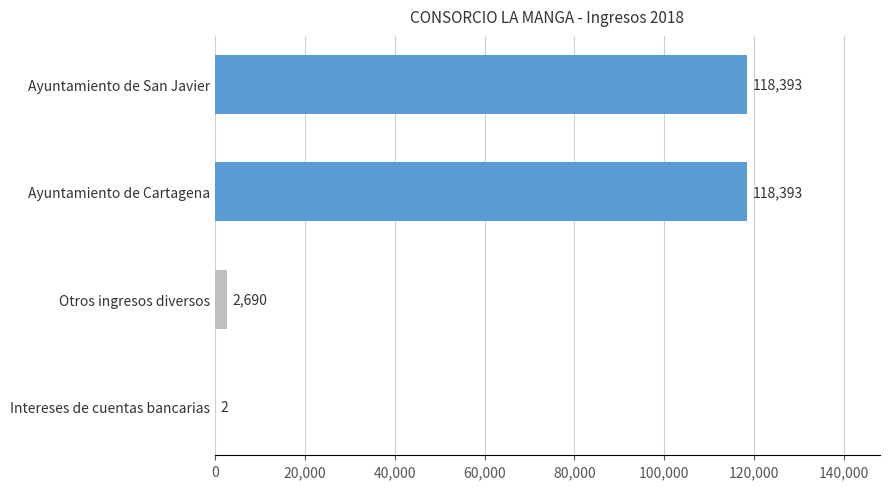

At which label is the value closest to 59197?

Otros ingresos diversos